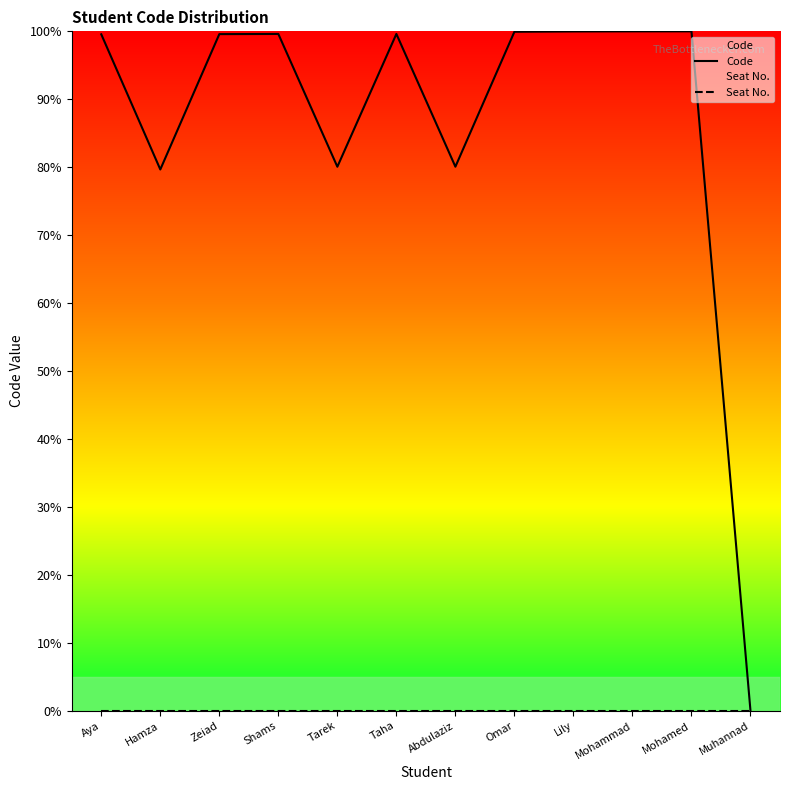

The Seat No. series shows 0.0 at Muhannad. True or false?

True